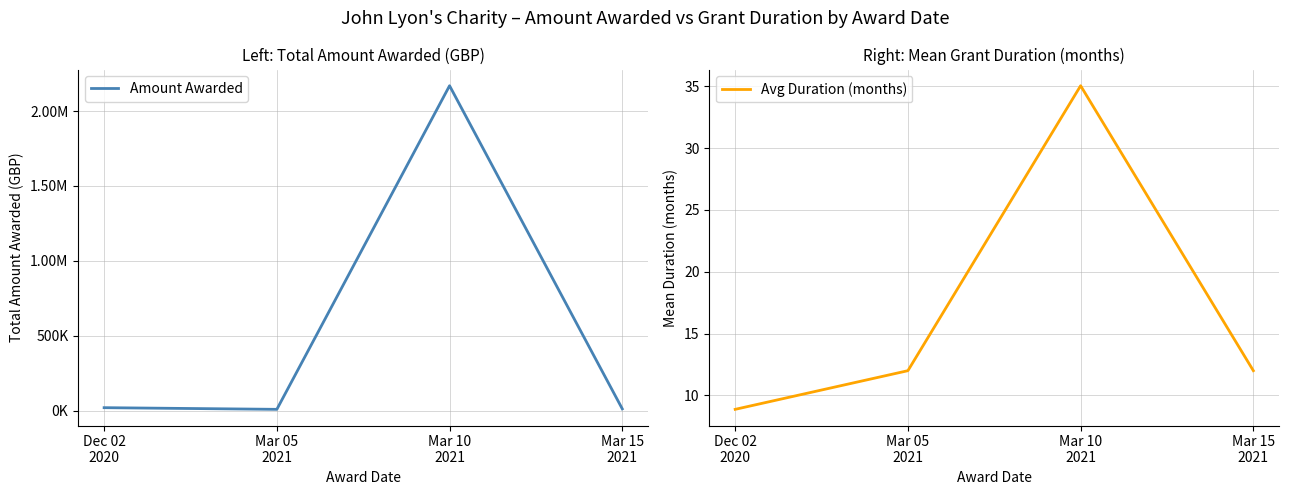

True or false: Avg Duration (months) and Amount Awarded cross at least once.

False